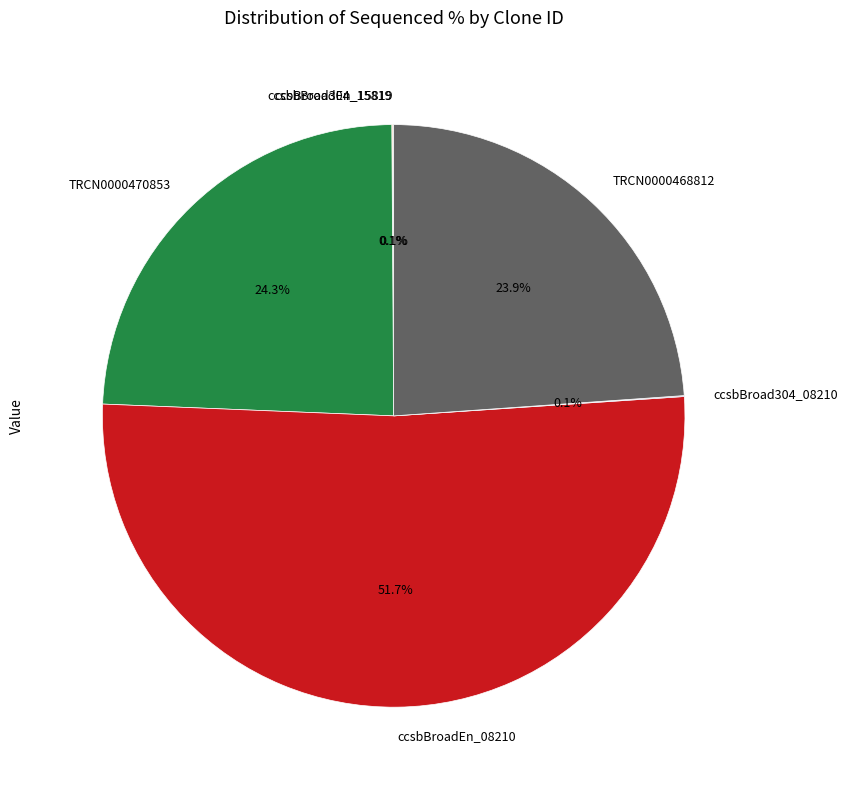

Is there a majority slice in this chart?

Yes